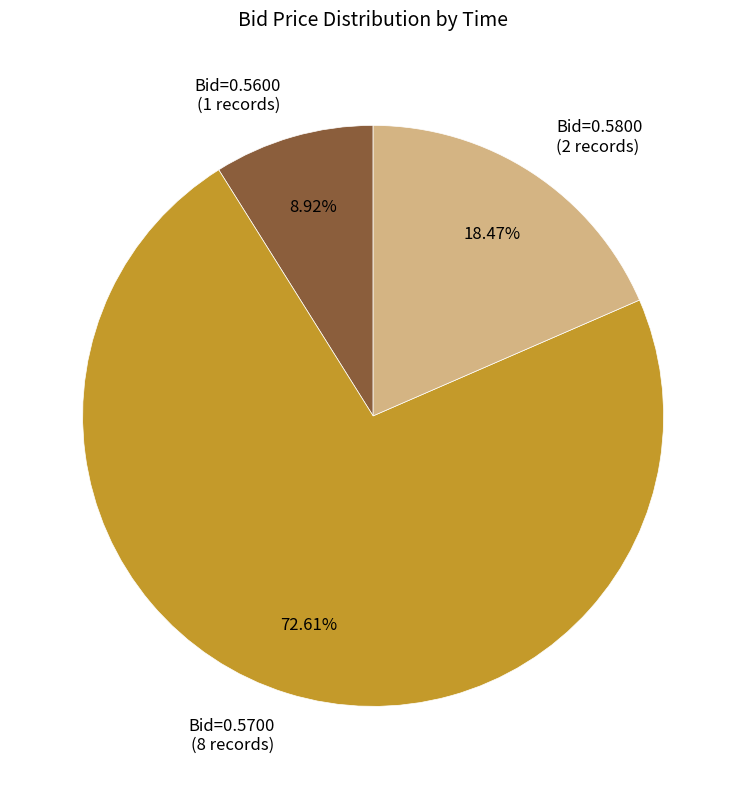

Rank the categories by value from lowest to highest.

Bid=0.5600 (1 records), Bid=0.5800 (2 records), Bid=0.5700 (8 records)